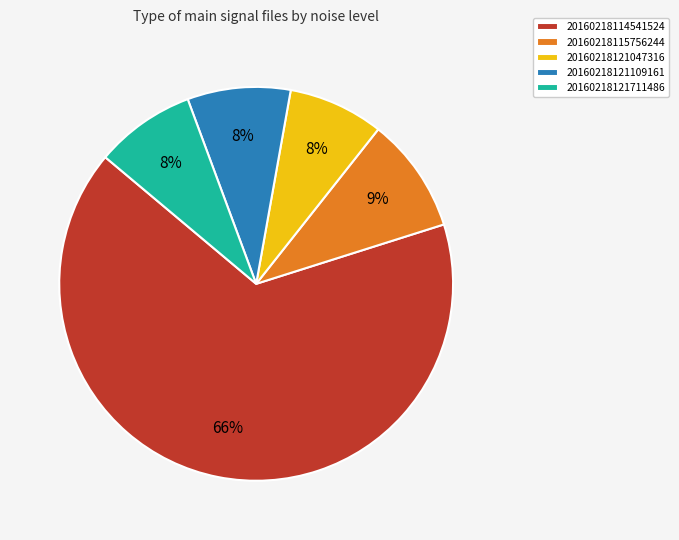

True or false: 20160218121047316 accounts for 21% of the total.

False